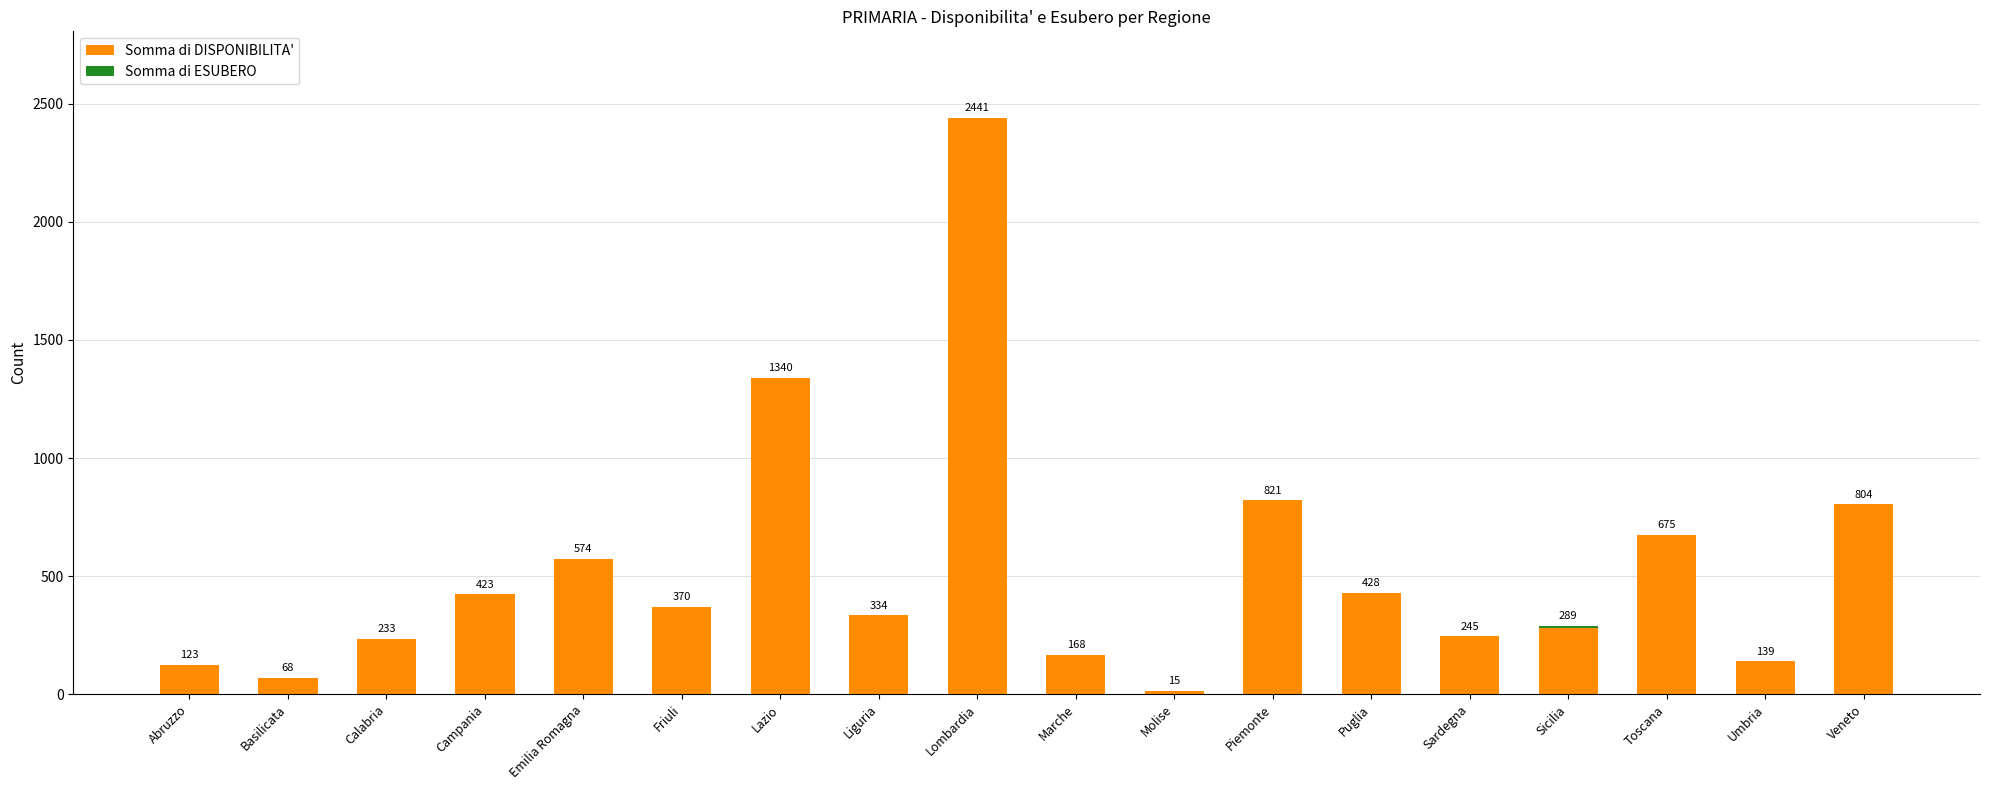

The value of Somma di DISPONIBILITA' at Sardegna is 74. True or false?

False